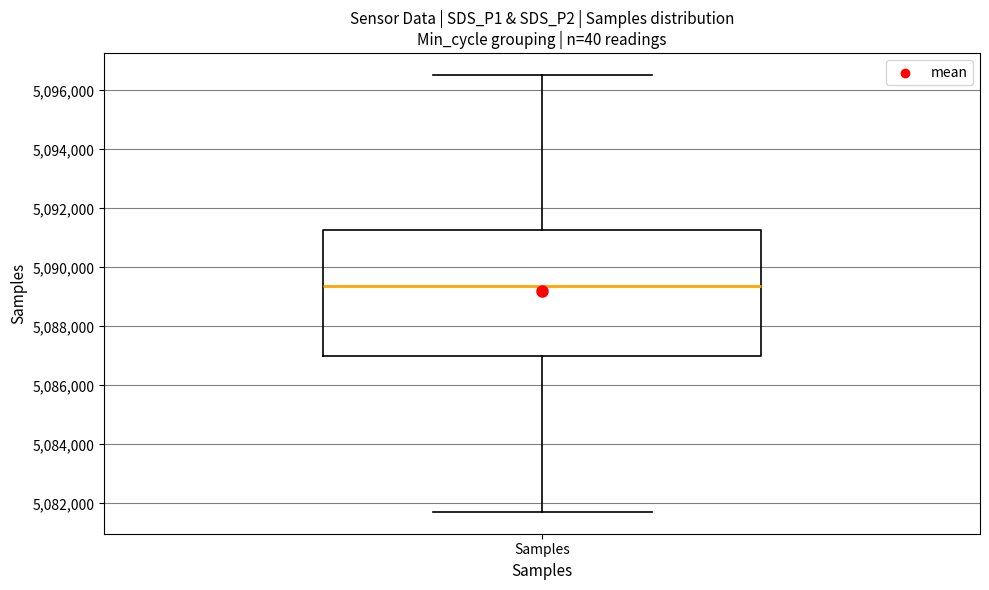

Transcribe this box plot: give where the median line is, the range the box spans, and where the two whiskers end, as read against the y-axis. The values are not printed on the chart, so give them approximately, as read against the axis.

median 5089400, box 5087000 to 5091200, whiskers 5081800 to 5096600